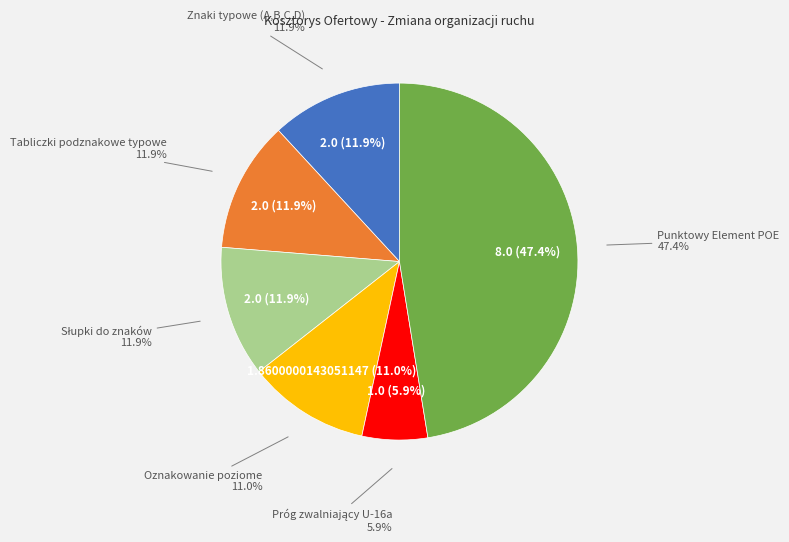

To the nearest percent, what is the difference between the largest and smallest slice percentages?

42%